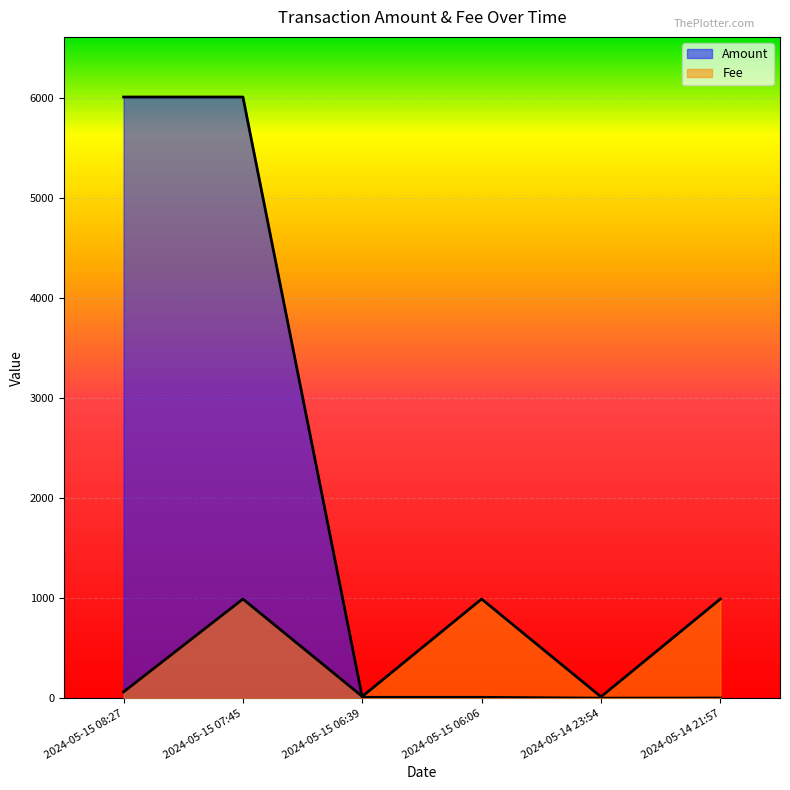

List the series in order of their peak value, lowest first.

Fee, Amount